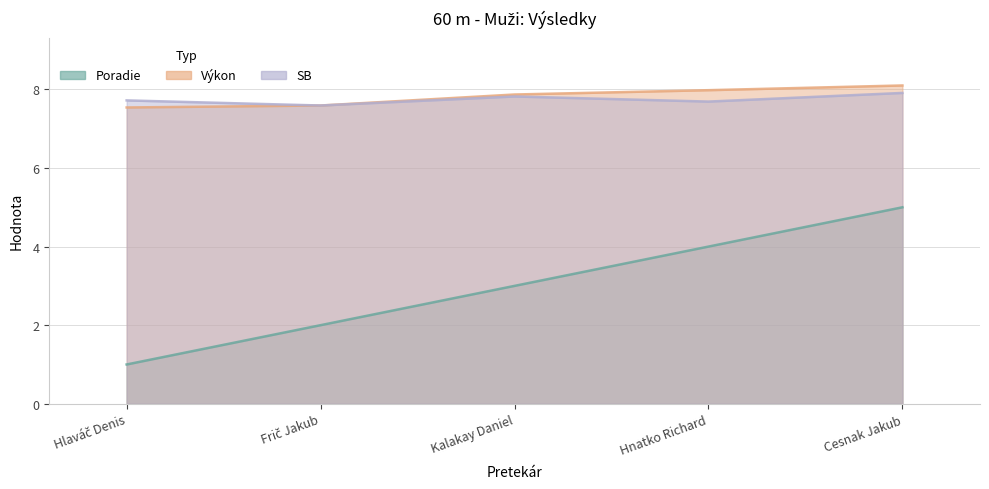

Rank the series at Kalakay Daniel from lowest to highest value.

Poradie, SB, Výkon